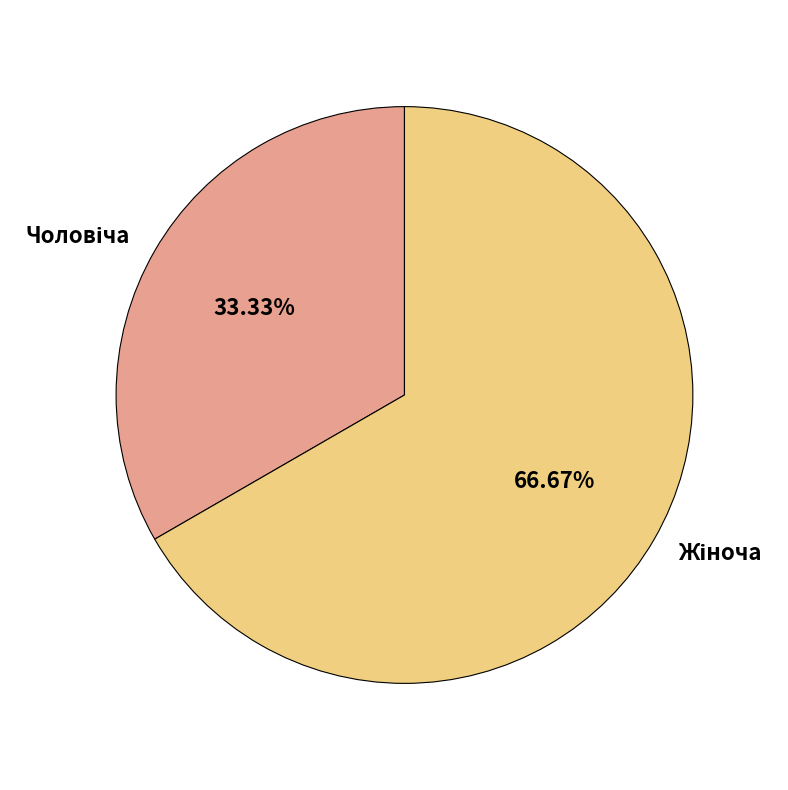

Does any single category account for the majority?

Yes